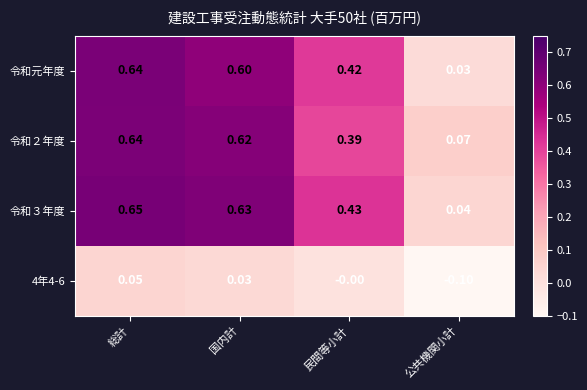

List the labels in order of 令和３年度 value, largest first.

総計, 国内計, 民間等小計, 公共機関小計